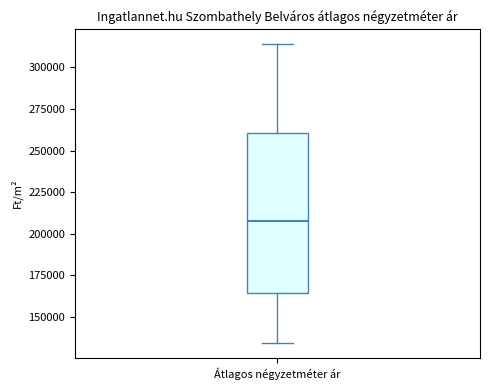

Read this box plot against the y-axis: the position of the median line, the range covered by the box, and the ends of both whiskers. The values are not printed on the chart, so give them approximately, as read against the axis.

median 205000, box 165000 to 260000, whiskers 135000 to 315000